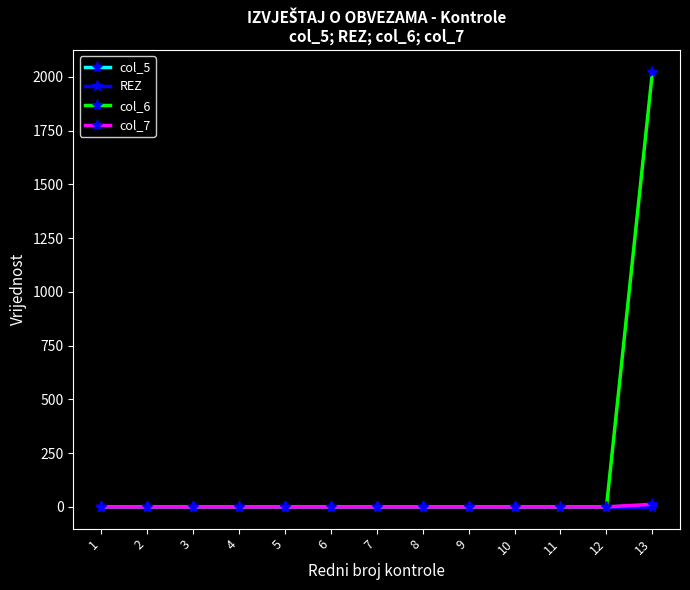

Is it true that col_6 equals 0 at 5?

True